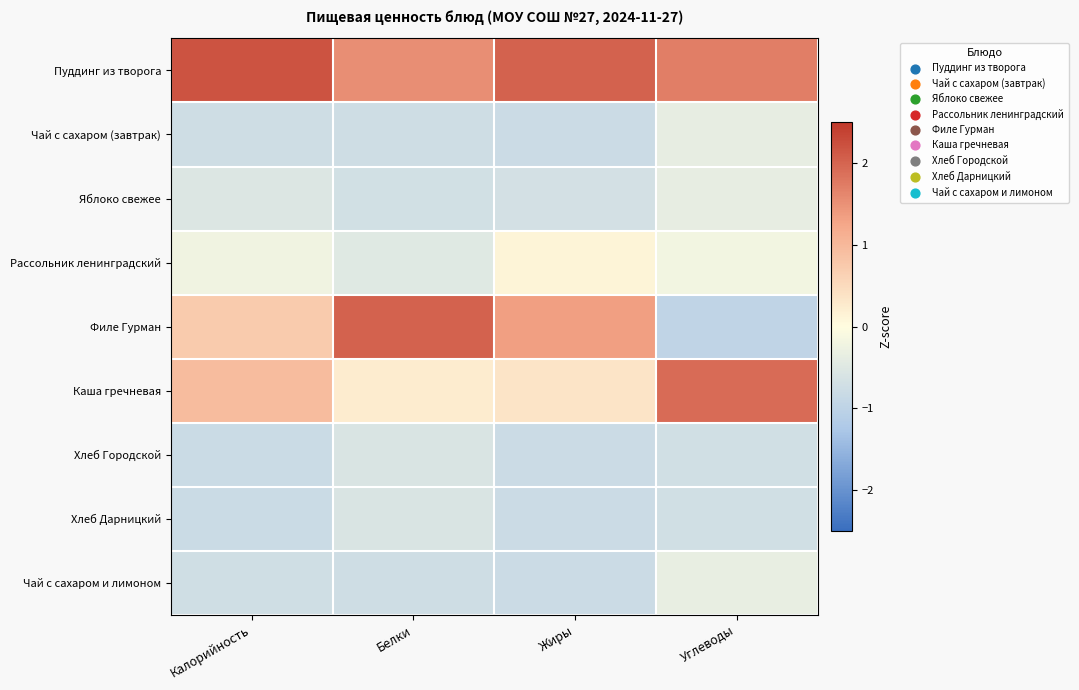

Reading left to right, transcribe all the data shown in this chart.

Пуддинг из творога: Калорийность=2.2	Белки=1.5	Жиры=2.0	Углеводы=1.7
Чай с сахаром (завтрак): Калорийность=-0.7	Белки=-0.8	Жиры=-0.8	Углеводы=-0.4
Яблоко свежее: Калорийность=-0.5	Белки=-0.7	Жиры=-0.7	Углеводы=-0.4
Рассольник ленинградский: Калорийность=-0.2	Белки=-0.5	Жиры=0.1	Углеводы=-0.2
Филе Гурман: Калорийность=0.7	Белки=2.0	Жиры=1.3	Углеводы=-1.0
Каша гречневая: Калорийность=0.9	Белки=0.2	Жиры=0.4	Углеводы=1.9
Хлеб Городской: Калорийность=-0.8	Белки=-0.6	Жиры=-0.8	Углеводы=-0.7
Хлеб Дарницкий: Калорийность=-0.8	Белки=-0.6	Жиры=-0.8	Углеводы=-0.7
Чай с сахаром и лимоном: Калорийность=-0.7	Белки=-0.7	Жиры=-0.8	Углеводы=-0.3